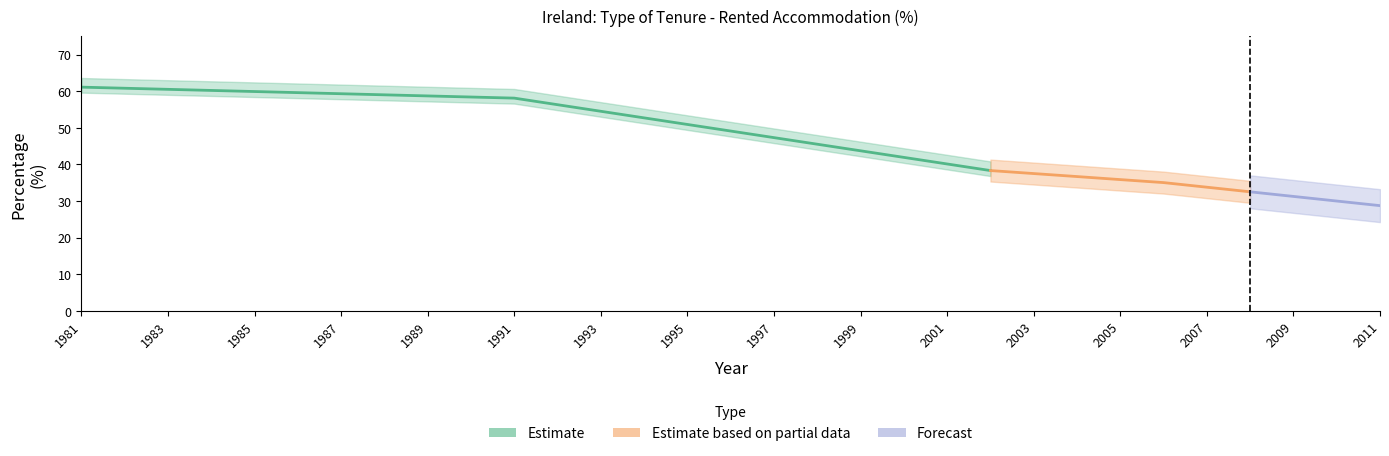

Count the number of values greater than 49.

16